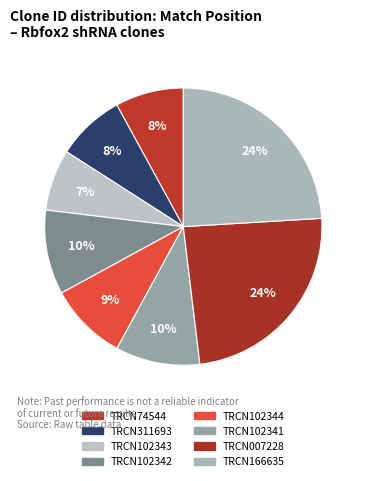

How many segments does this pie chart have?

8